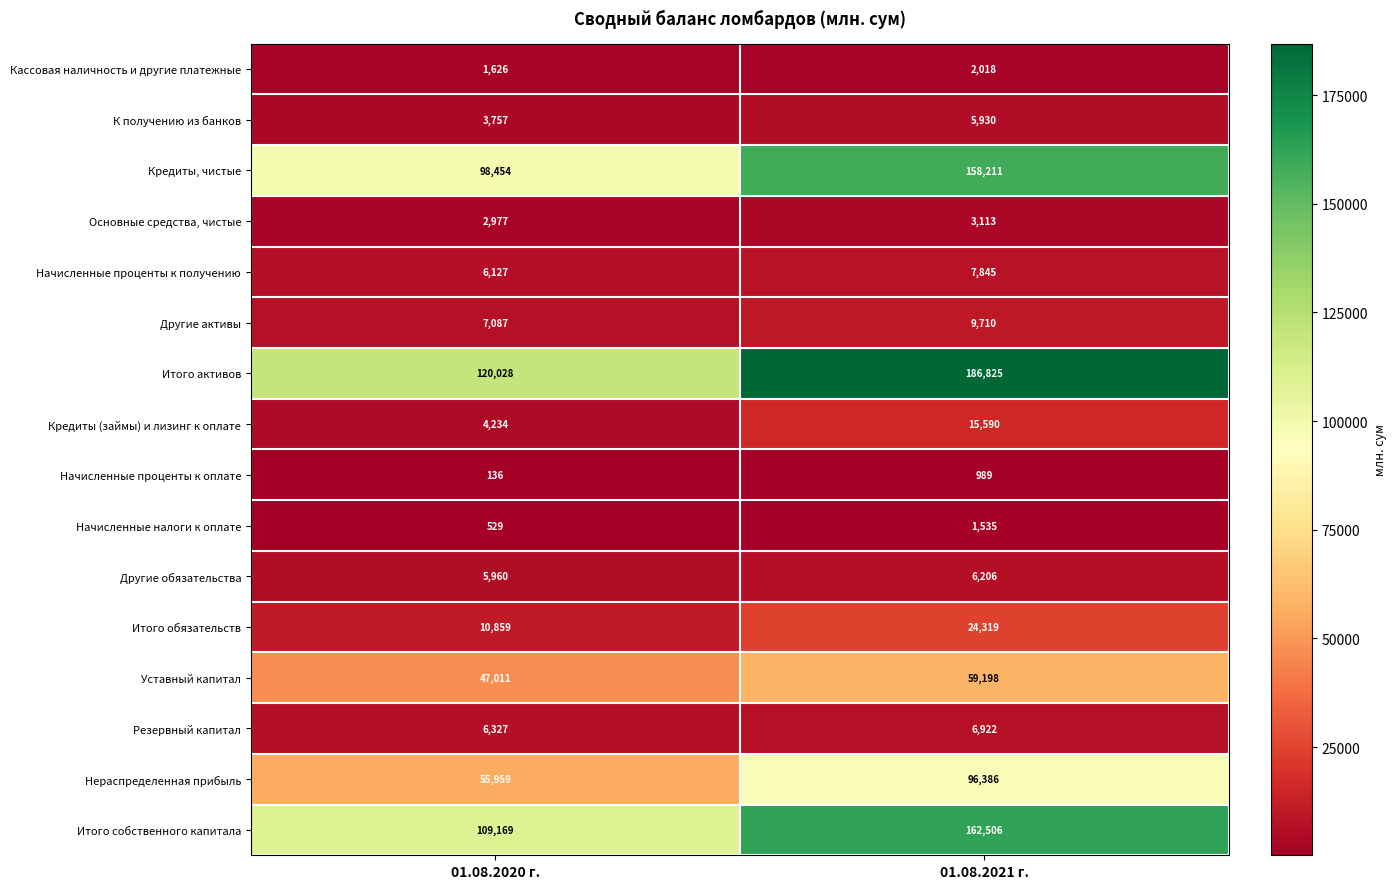

What is the spread (max minus min) of values at 01.08.2021 г.?

185836